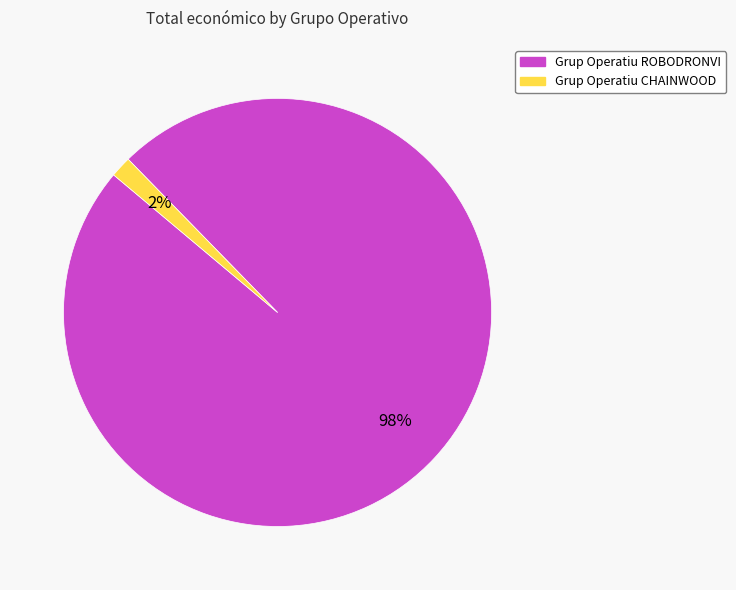

True or false: Grup Operatiu ROBODRONVI accounts for 98% of the total.

True